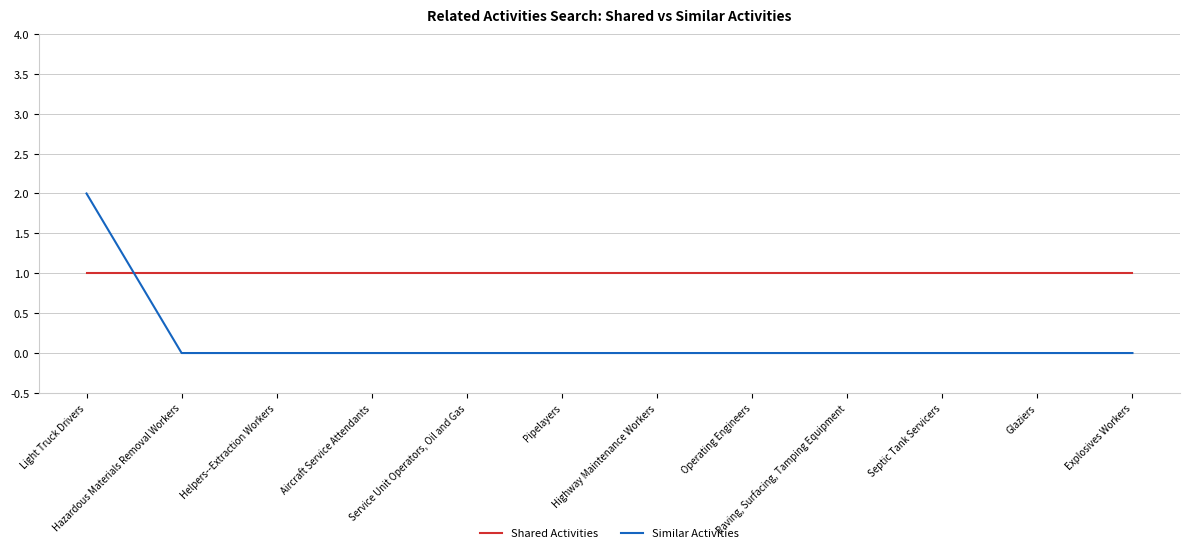

Which series has the widest spread of values?

Similar Activities